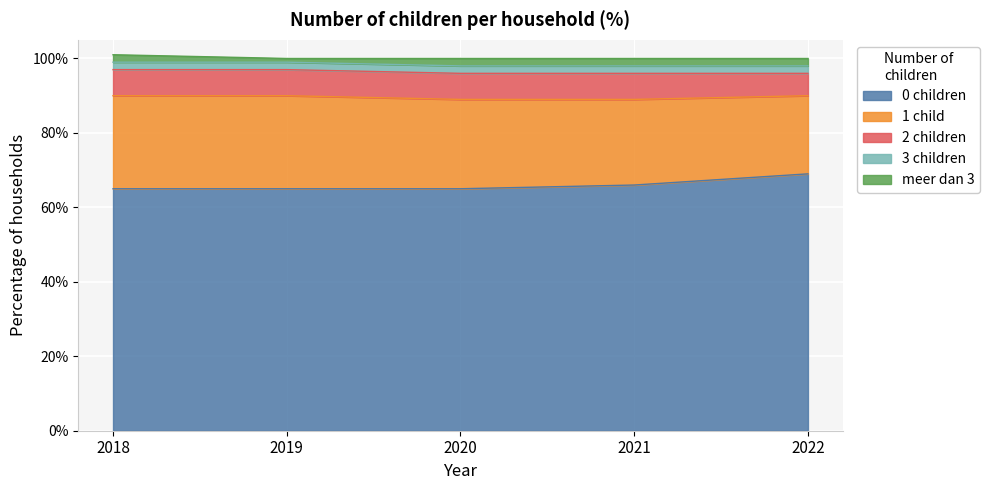

Which label corresponds to the largest value in the chart?

2022